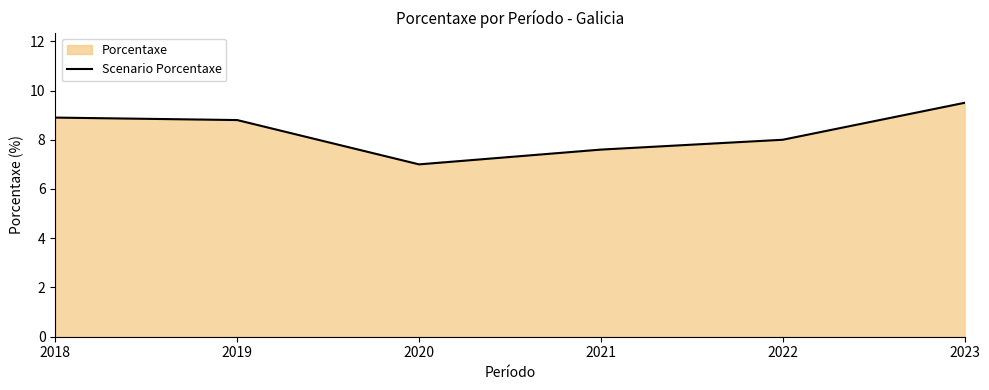

Reading left to right, list all the values displayed in this chart.

8.9	8.8	7.0	7.6	8.0	9.5